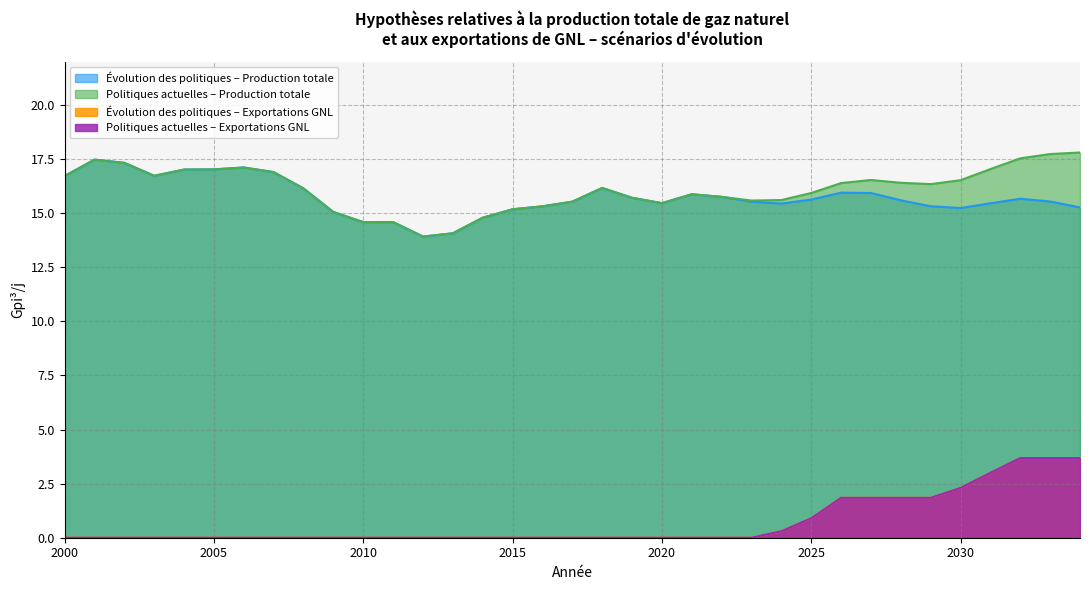

What is the sum of the Évolution des politiques – Exportations GNL values at 2009 and 2029?

1.8